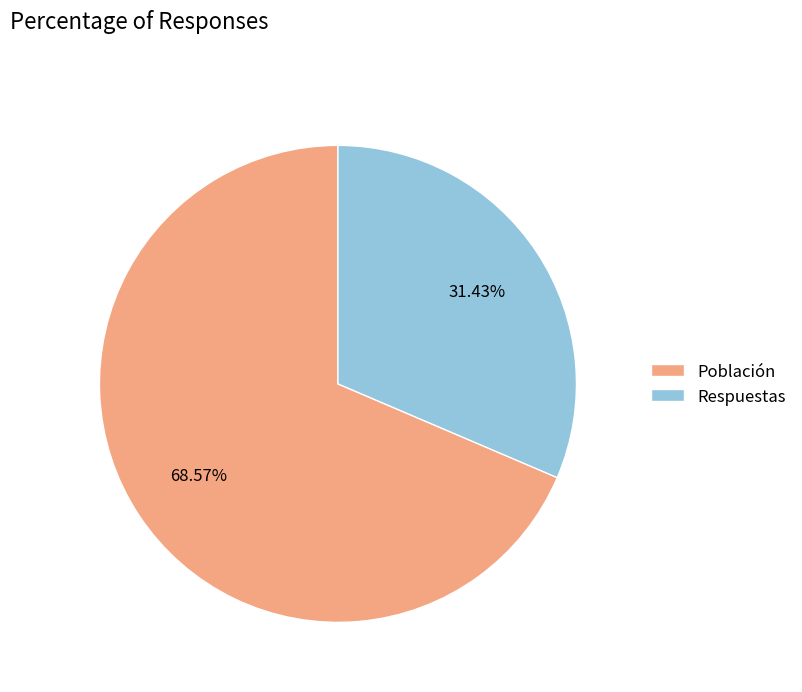

What is the ratio of the value at Respuestas to the value at Población?

0.5